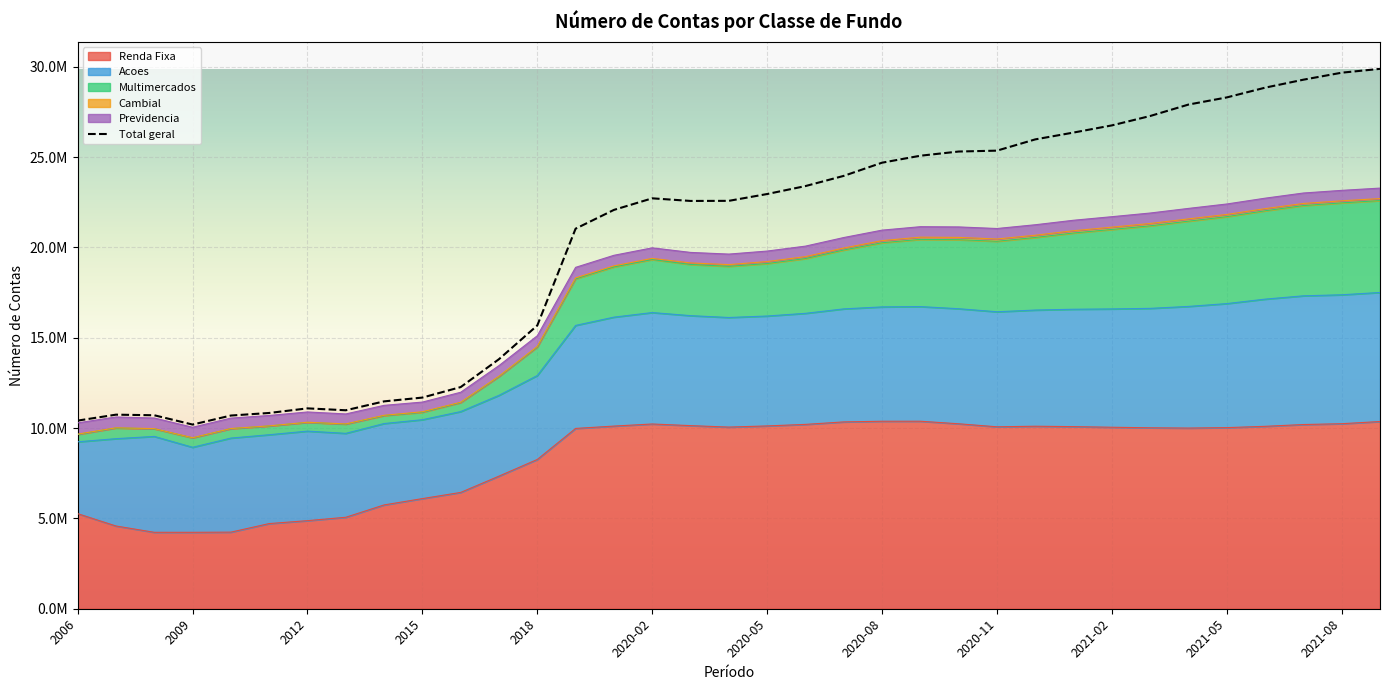

What is the label of the 31st point from the right?

2010